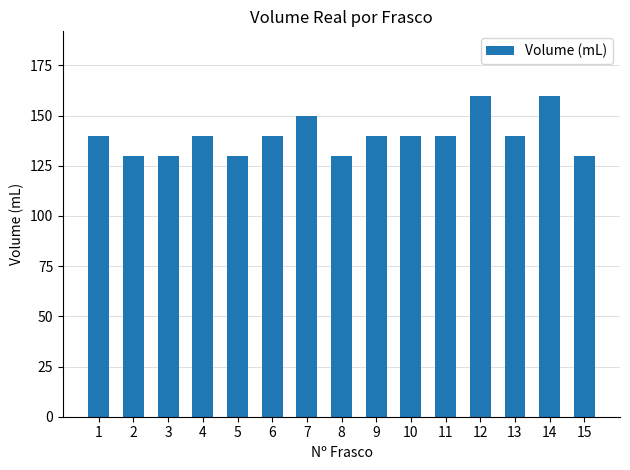

What is the change in value from 5 to 10?

+10